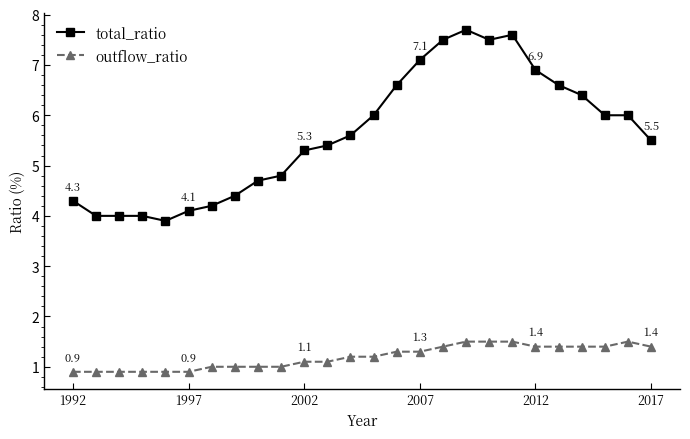

List the series in order of their peak value, highest first.

total_ratio, outflow_ratio